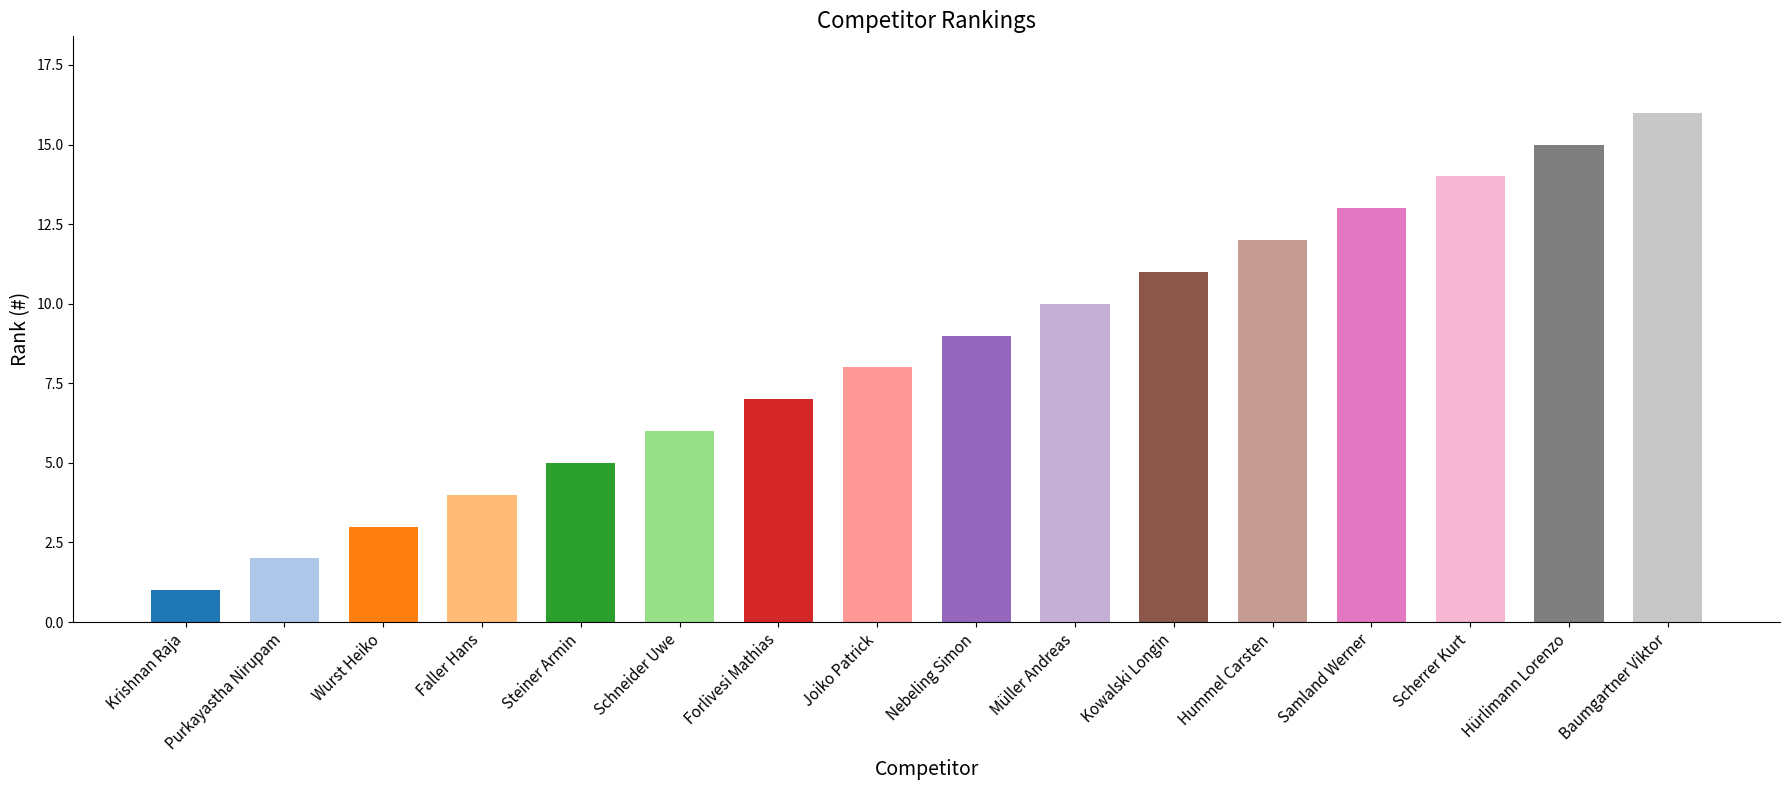

Approximately how many times larger is the value at Wurst Heiko compared to Baumgartner Viktor?

0.2